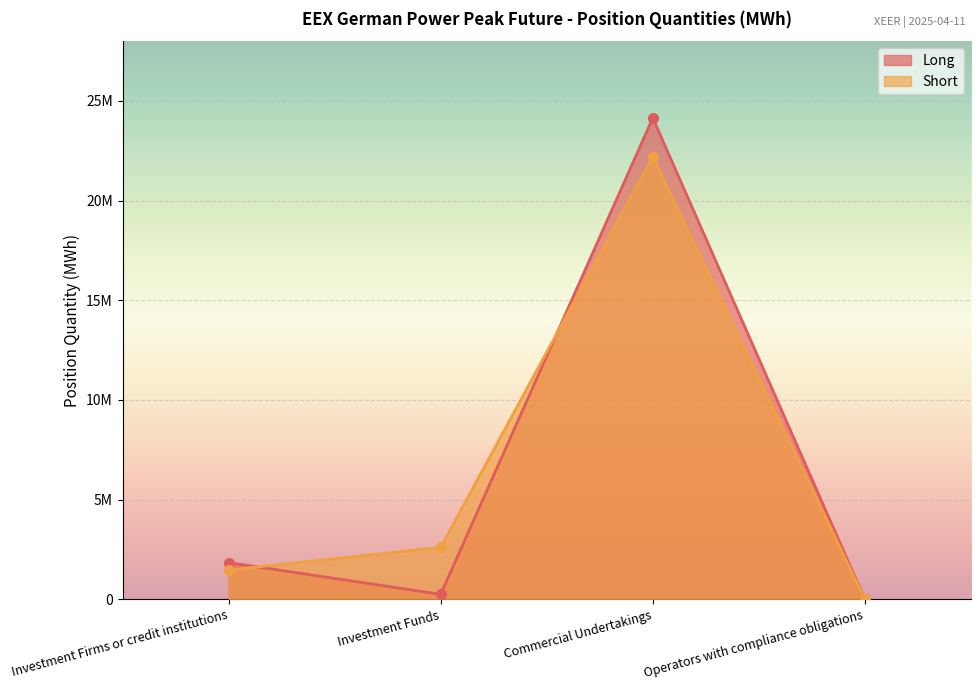

At Investment Firms or credit institutions, list the series in order from smallest to largest.

Short, Long